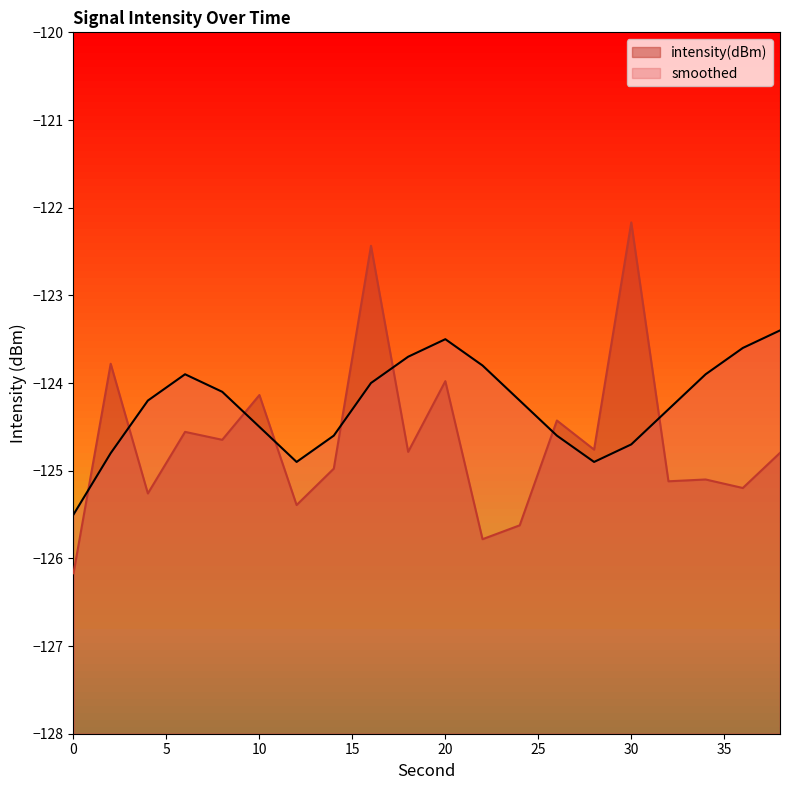

Reading left to right, extract all data points from this chart.

intensity(dBm): -126.2	-123.8	-125.3	-124.6	-124.6	-124.1	-125.4	-125.0	-122.4	-124.8	-124.0	-125.8	-125.6	-124.4	-124.8	-122.2	-125.1	-125.1	-125.2	-124.8
smoothed: -125.5	-124.8	-124.2	-123.9	-124.1	-124.5	-124.9	-124.6	-124.0	-123.7	-123.5	-123.8	-124.2	-124.6	-124.9	-124.7	-124.3	-123.9	-123.6	-123.4